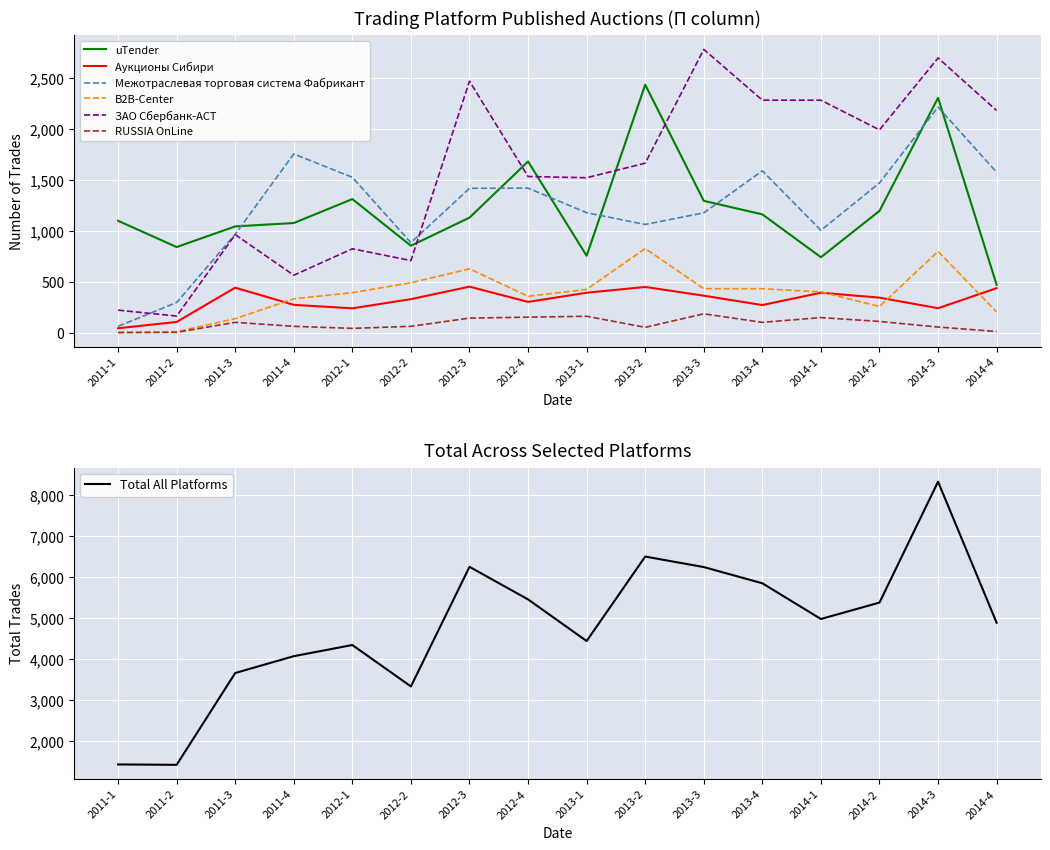

Where is the first local maximum for Межотраслевая торговая система Фабрикант?

2011-4